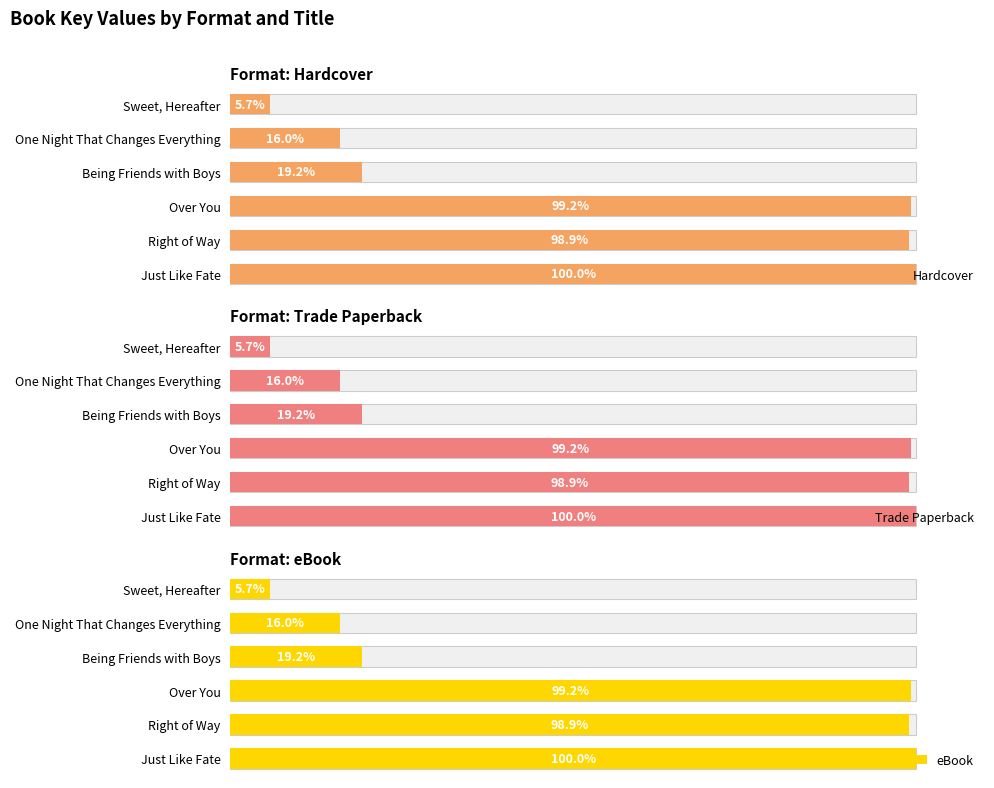

What is the difference between the second highest and minimum values in the Trade Paperback series?

93.5